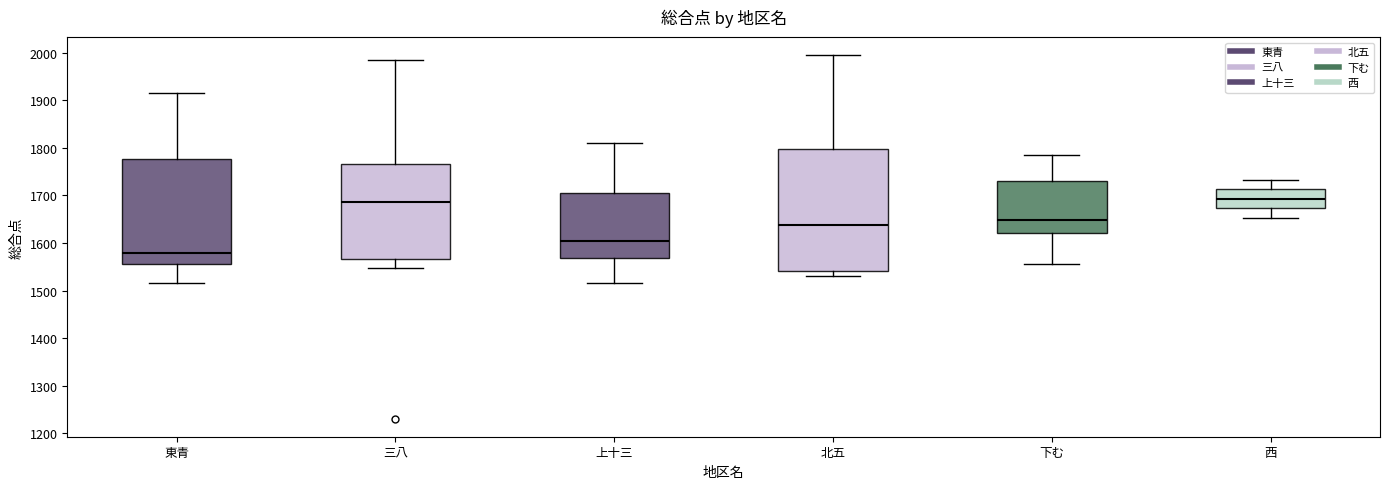

Reading left to right, transcribe this box plot: for each box, give where its median line is, the range the box spans, and where its two whiskers end, as read against the y-axis. The values are not printed on the chart, so give them approximately, as read against the axis.

東青: median 1580, box 1560 to 1780, whiskers 1520 to 1920
三八: median 1690, box 1570 to 1770, whiskers 1550 to 1990
上十三: median 1600, box 1570 to 1710, whiskers 1520 to 1810
北五: median 1640, box 1540 to 1800, whiskers 1530 to 1990
下む: median 1650, box 1620 to 1730, whiskers 1560 to 1780
西: median 1690, box 1670 to 1710, whiskers 1650 to 1730